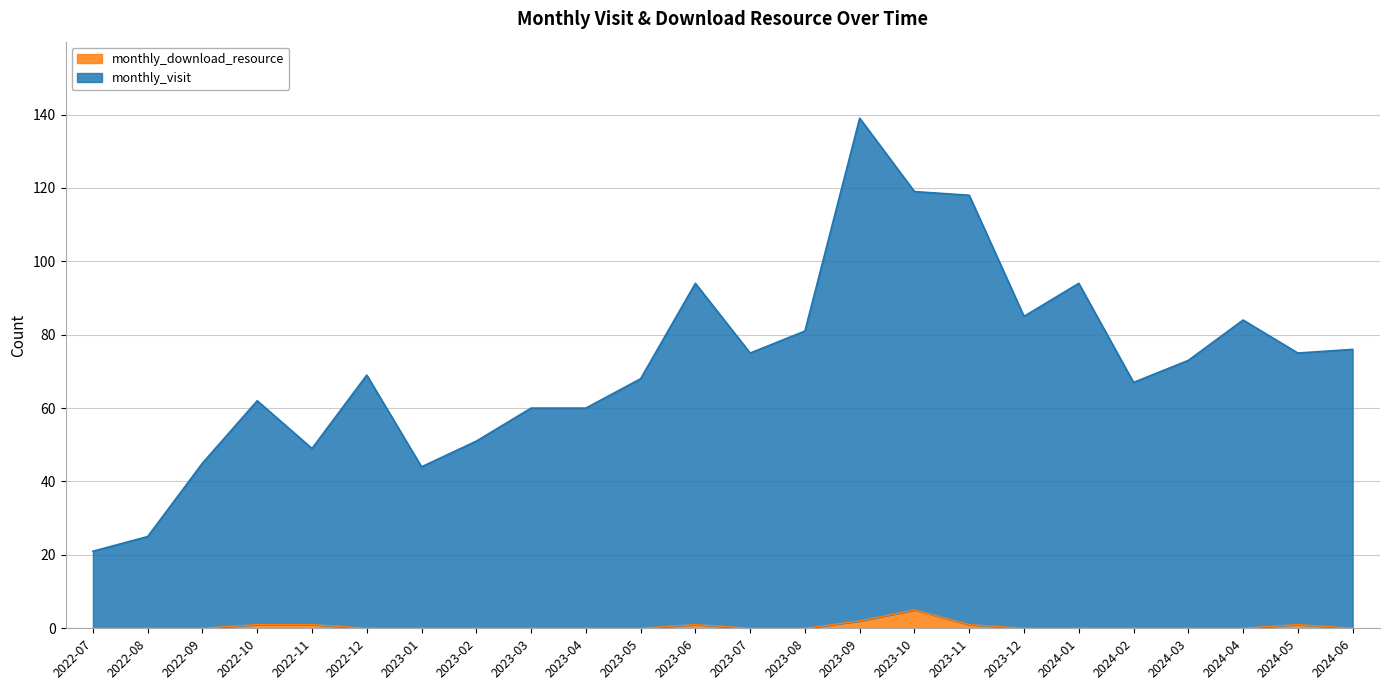

What is the greatest value displayed?

139